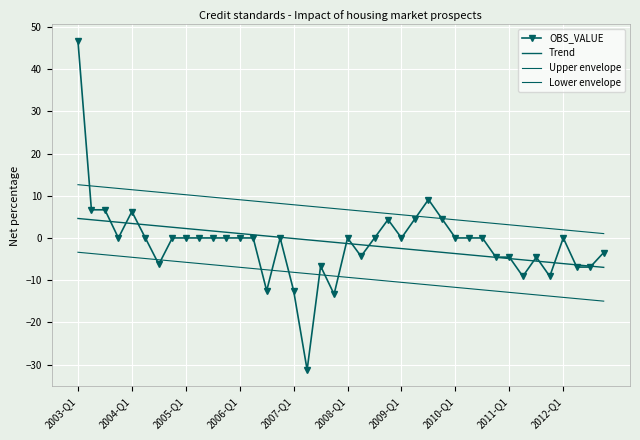

Which series has the largest total across all categories?

Upper envelope